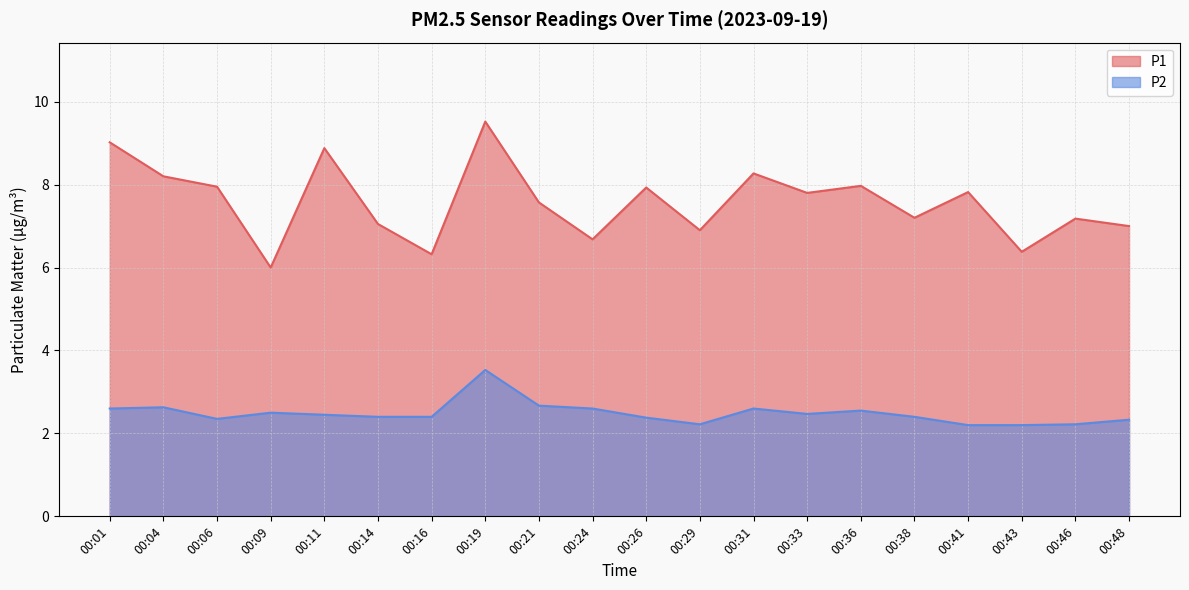

Reading right to left, list all the values displayed in this chart.

P1: 7.0	7.2	6.4	7.8	7.2	8.0	7.8	8.3	6.9	7.9	6.7	7.6	9.5	6.3	7.0	8.9	6.0	8.0	8.2	9.0
P2: 2.3	2.2	2.2	2.2	2.4	2.5	2.5	2.6	2.2	2.4	2.6	2.7	3.5	2.4	2.4	2.5	2.5	2.4	2.6	2.6